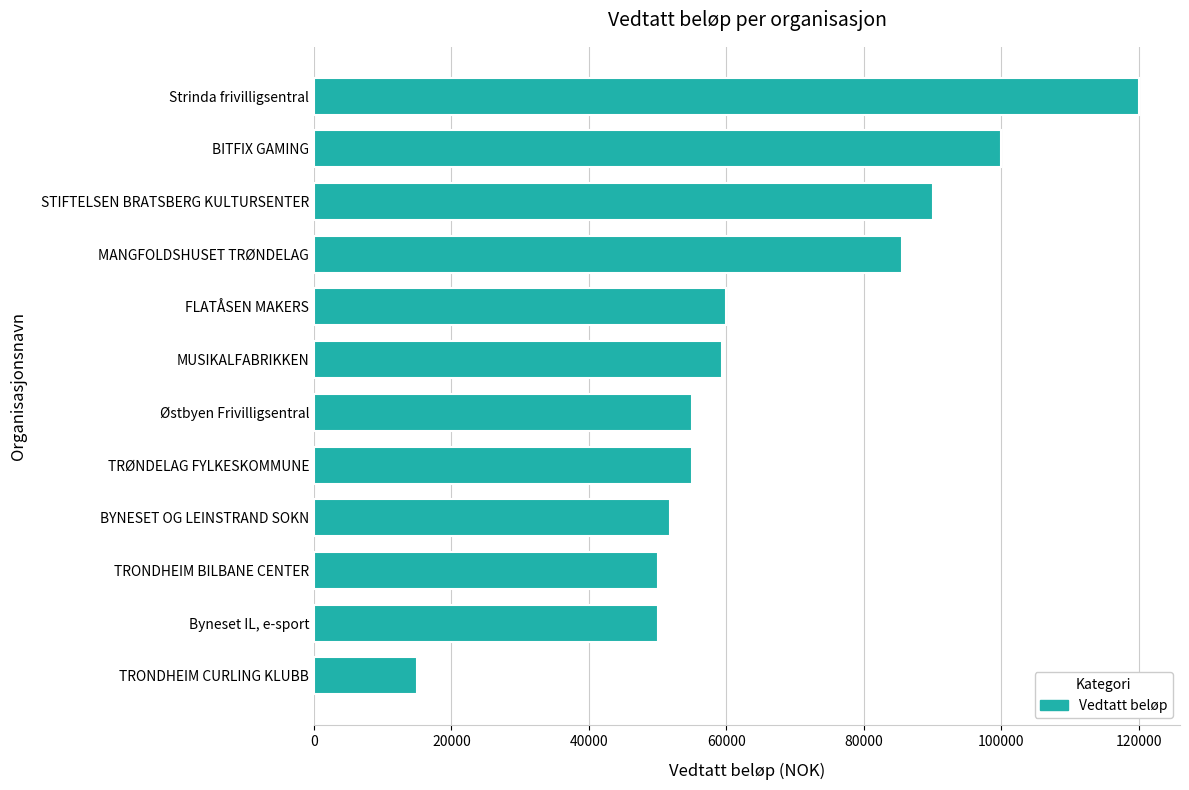

Which category has the lowest value across all series?

TRONDHEIM CURLING KLUBB